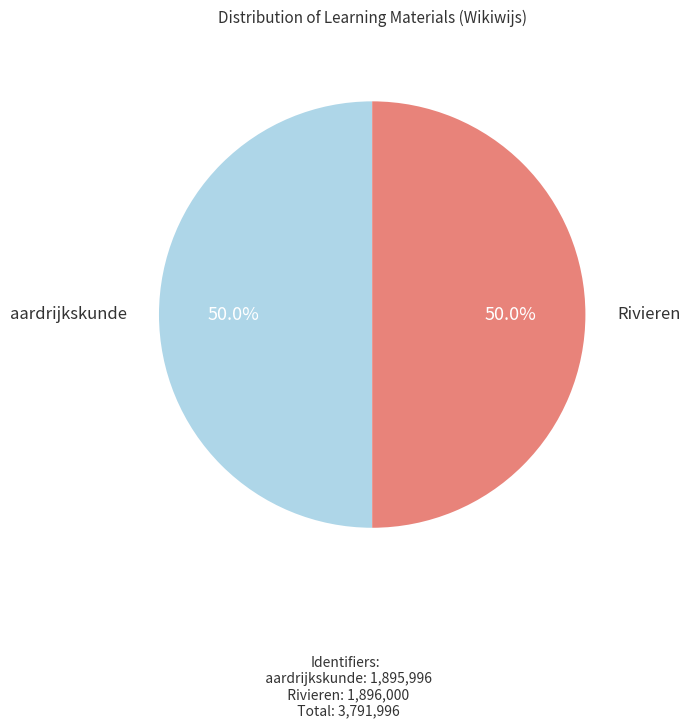

What portion of the pie excludes aardrijkskunde?

50.0%